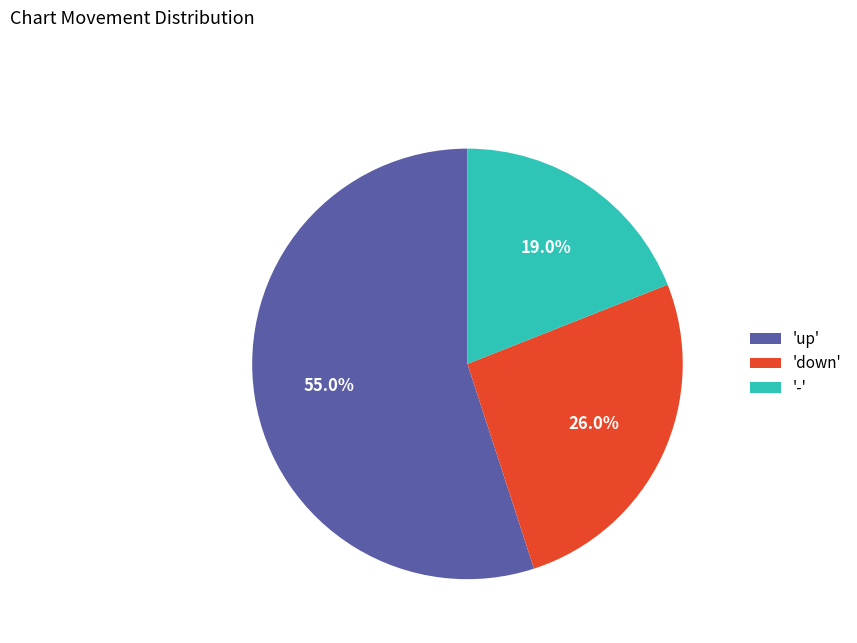

Rank the categories by value from lowest to highest.

'-', 'down', 'up'